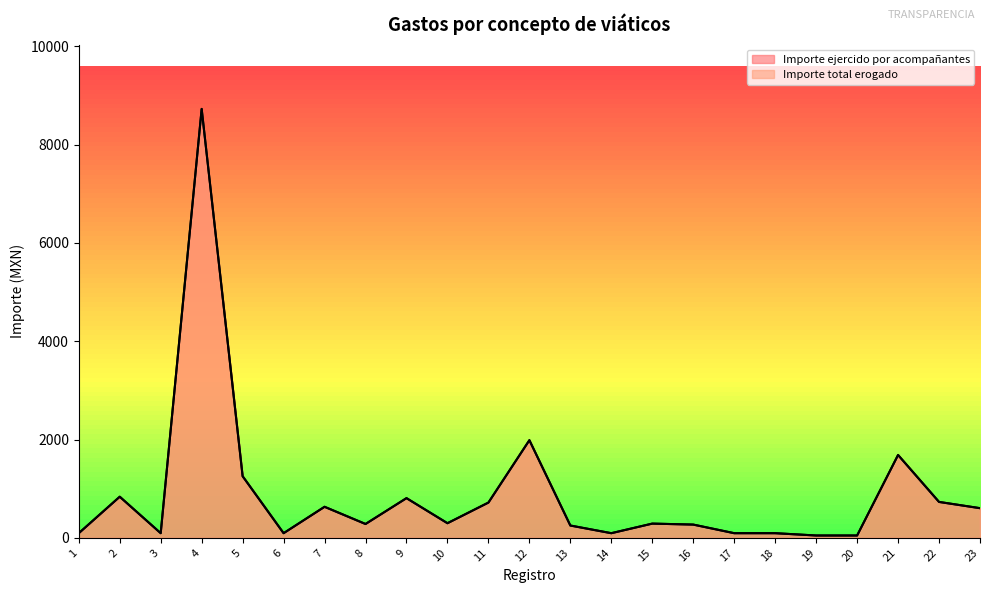

How many interior local peaks does the Importe total erogado series have?

7